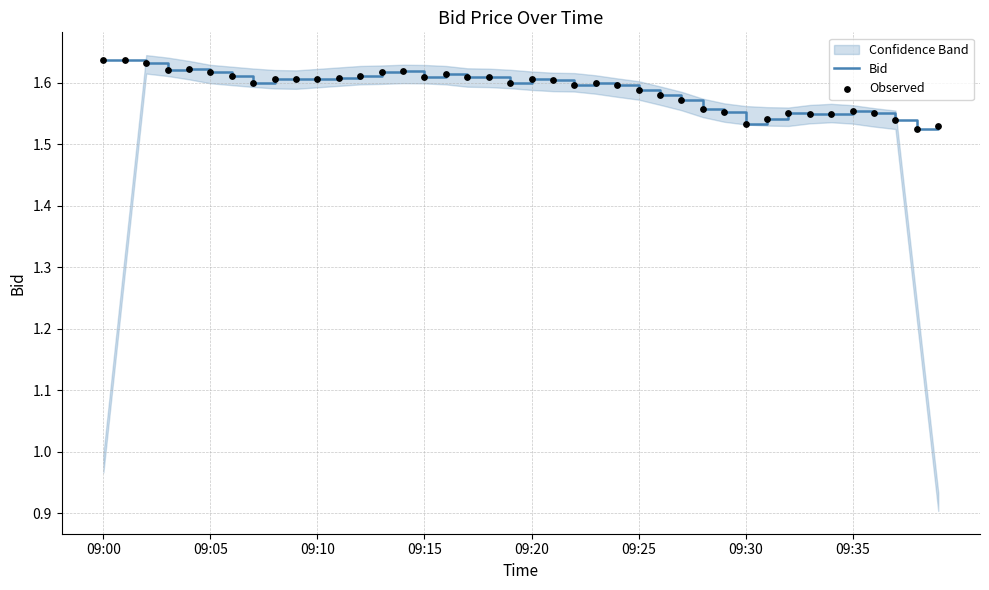

Is the value of Observed at 13 greater than the value of Bid at 32?

Yes